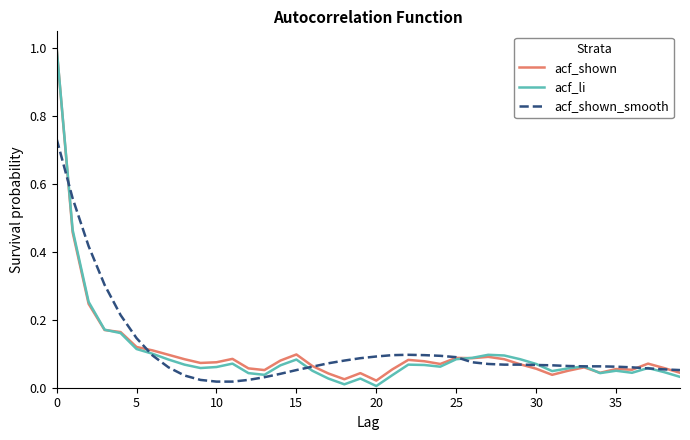

What is the maximum value for acf_li?

1.0